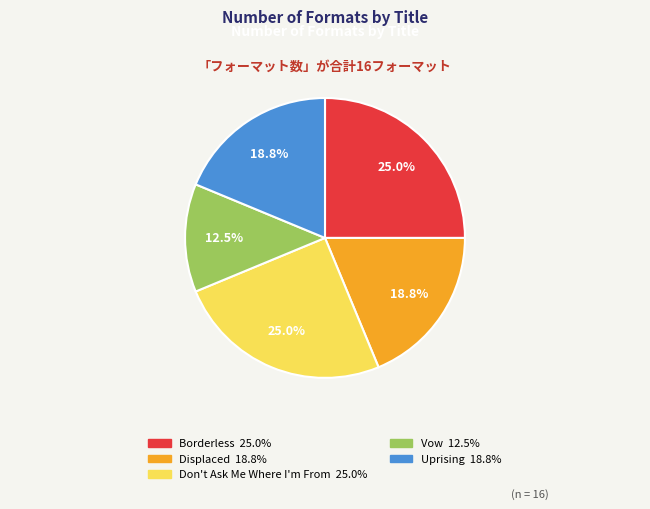

How much of the chart is everything except Don't Ask Me Where I'm From?

75.0%